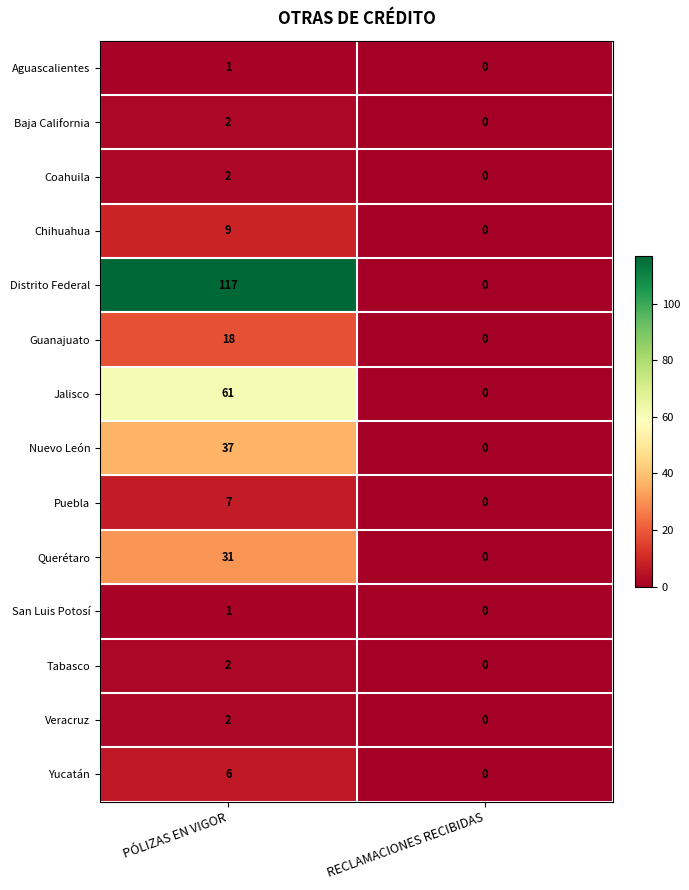

Which series changed the most between PÓLIZAS EN VIGOR and RECLAMACIONES RECIBIDAS?

Distrito Federal